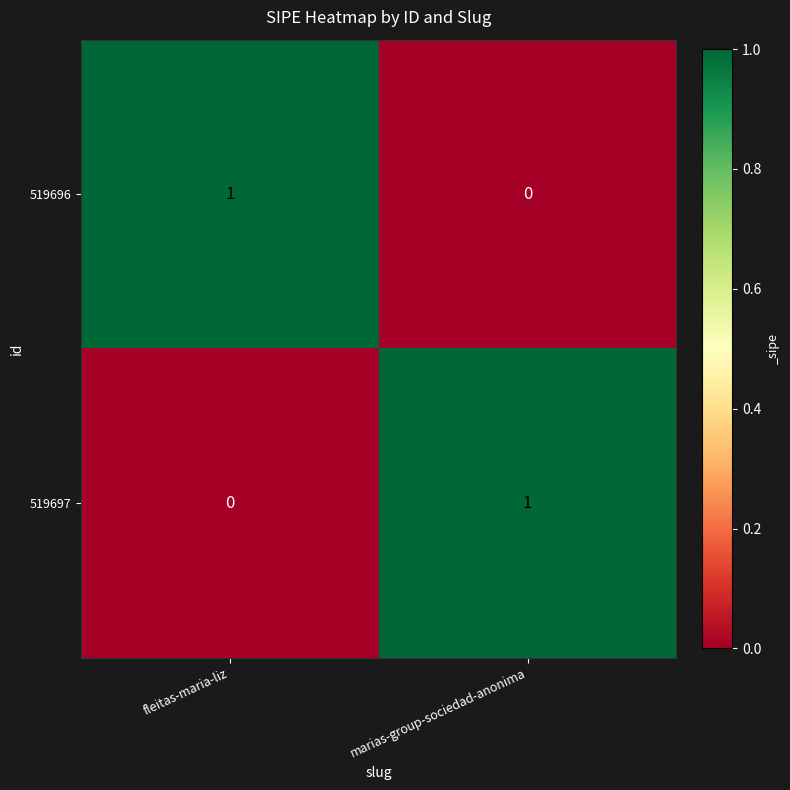

How many values in the 519697 series are below 1?

1